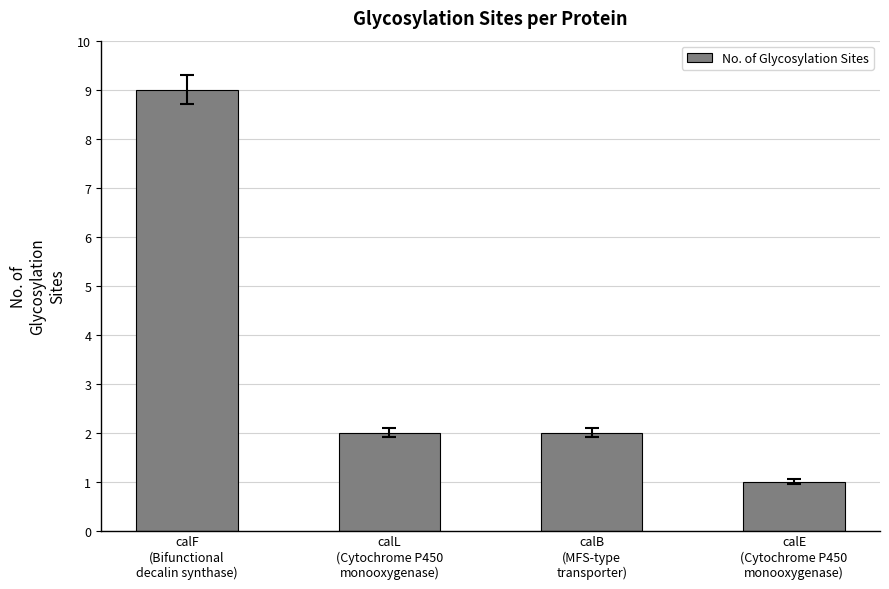

Is it true that the value at calF
(Bifunctional
decalin synthase) is 9?

True